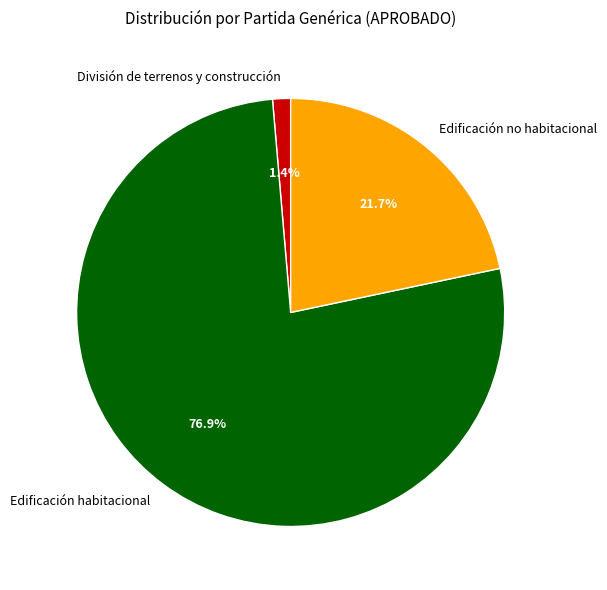

Which category has the biggest portion of the pie?

Edificación habitacional